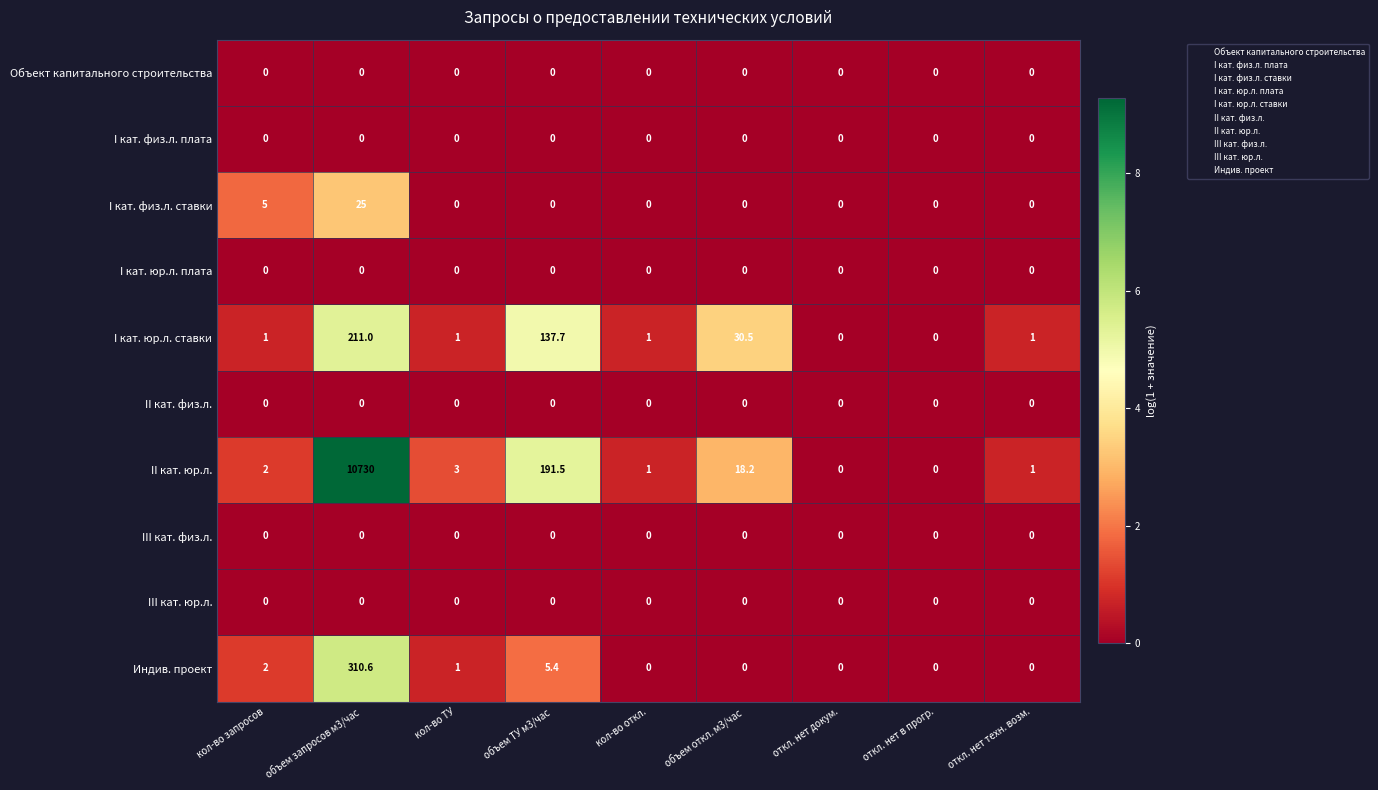

The II кат. физ.л. series shows 0.0 at объем откл. м3/час. True or false?

True